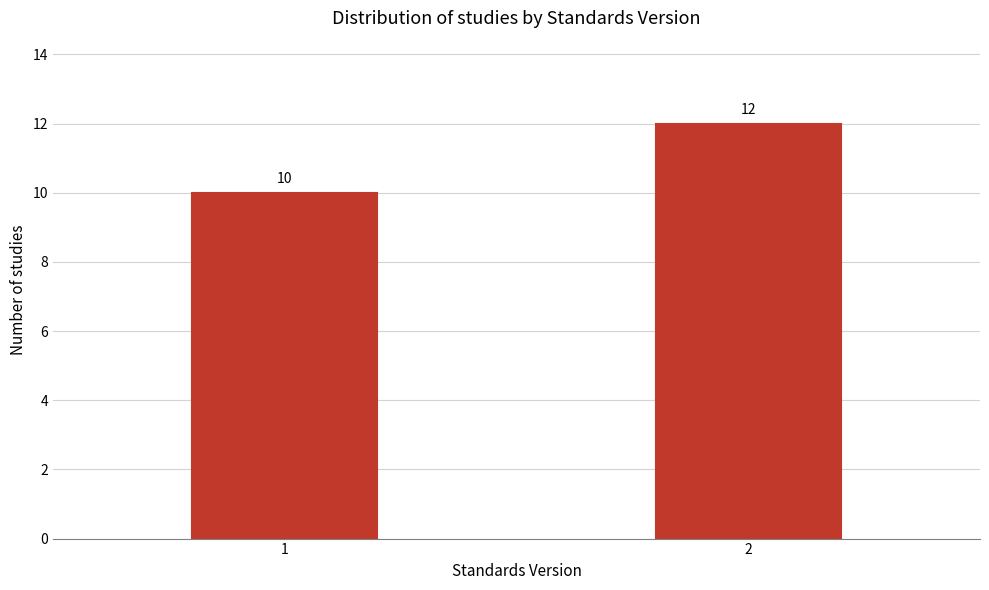

Reading left to right, extract all data points from this chart.

1=10	2=12